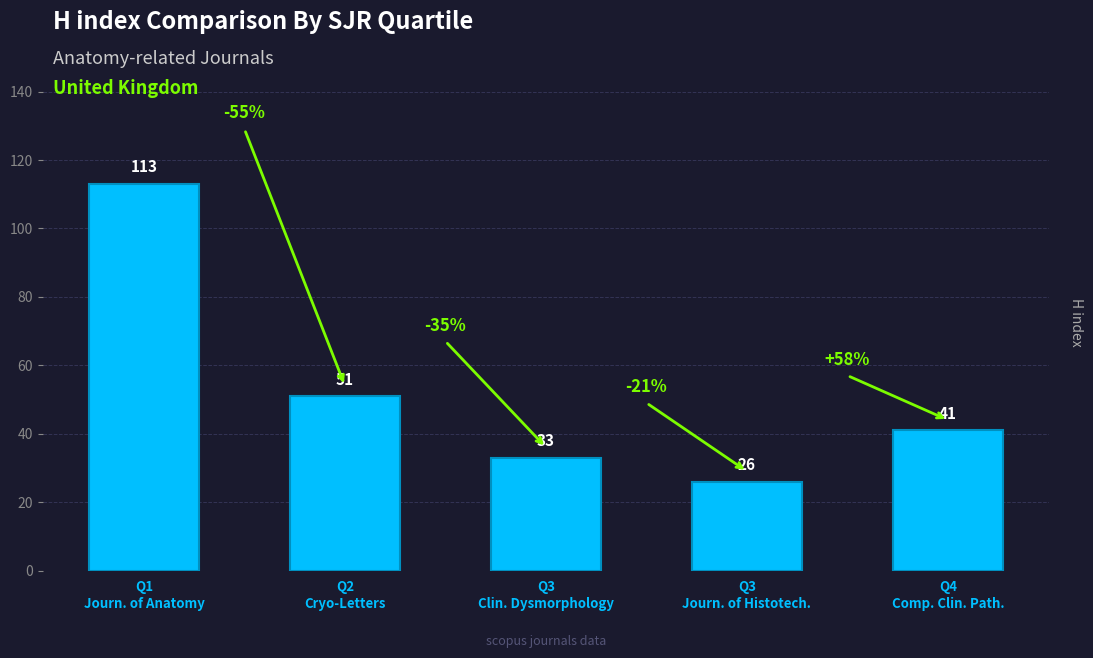

Rank the categories by value from highest to lowest.

Q1
Journ. of Anatomy, Q2
Cryo-Letters, Q4
Comp. Clin. Path., Q3
Clin. Dysmorphology, Q3
Journ. of Histotech.